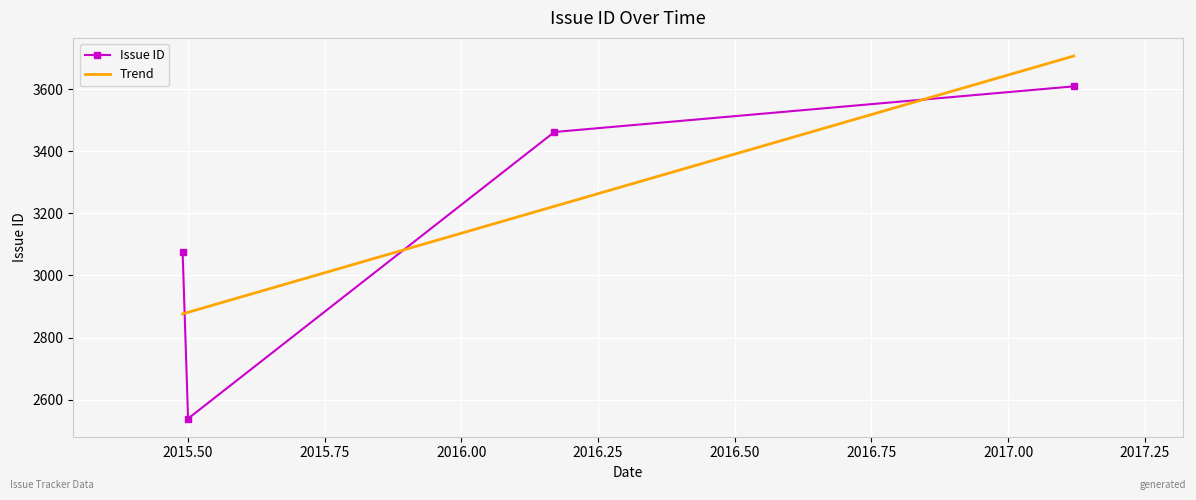

What is the sum of all values?

12687